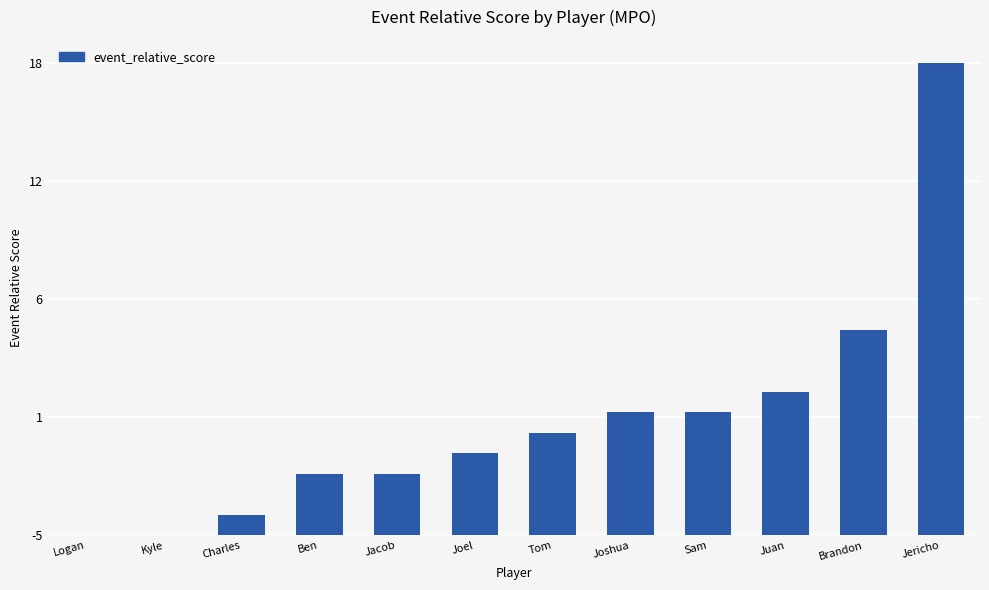

What position from the left is Jericho?

12